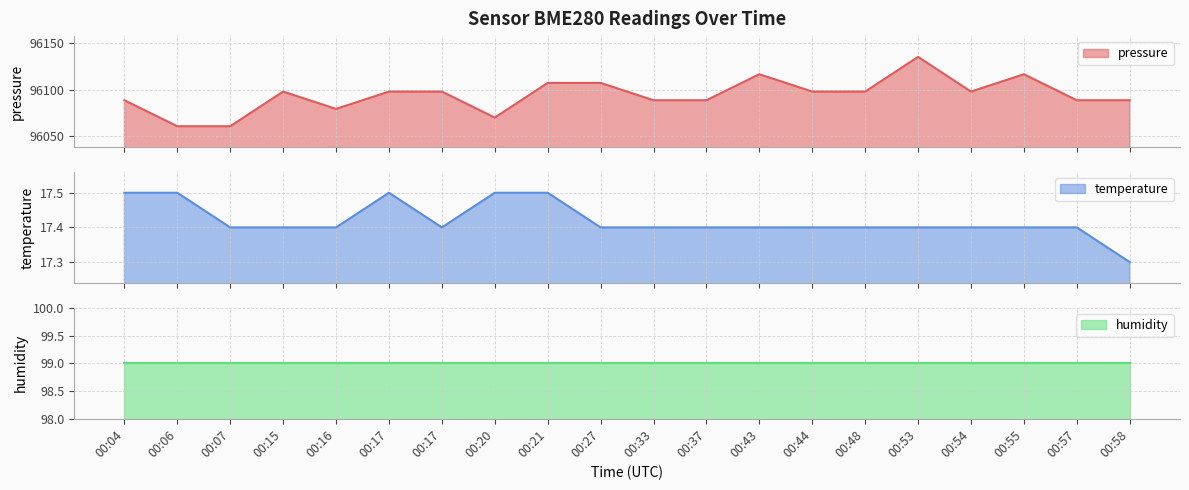

Reading left to right, transcribe all the data shown in this chart.

pressure (line): 00:04=96088.3	00:06=96060.0	00:07=96060.0	00:15=96097.7	00:16=96078.9	00:17=96097.7	00:17=96097.7	00:20=96069.5	00:21=96107.1	00:27=96107.1	00:33=96088.3	00:37=96088.3	00:43=96116.6	00:44=96097.7	00:48=96097.7	00:53=96135.4	00:54=96097.7	00:55=96116.6	00:57=96088.3	00:58=96088.3
temperature (line): 00:04=17.5	00:06=17.5	00:07=17.4	00:15=17.4	00:16=17.4	00:17=17.5	00:17=17.4	00:20=17.5	00:21=17.5	00:27=17.4	00:33=17.4	00:37=17.4	00:43=17.4	00:44=17.4	00:48=17.4	00:53=17.4	00:54=17.4	00:55=17.4	00:57=17.4	00:58=17.3
humidity (line): 00:04=99.0	00:06=99.0	00:07=99.0	00:15=99.0	00:16=99.0	00:17=99.0	00:17=99.0	00:20=99.0	00:21=99.0	00:27=99.0	00:33=99.0	00:37=99.0	00:43=99.0	00:44=99.0	00:48=99.0	00:53=99.0	00:54=99.0	00:55=99.0	00:57=99.0	00:58=99.0